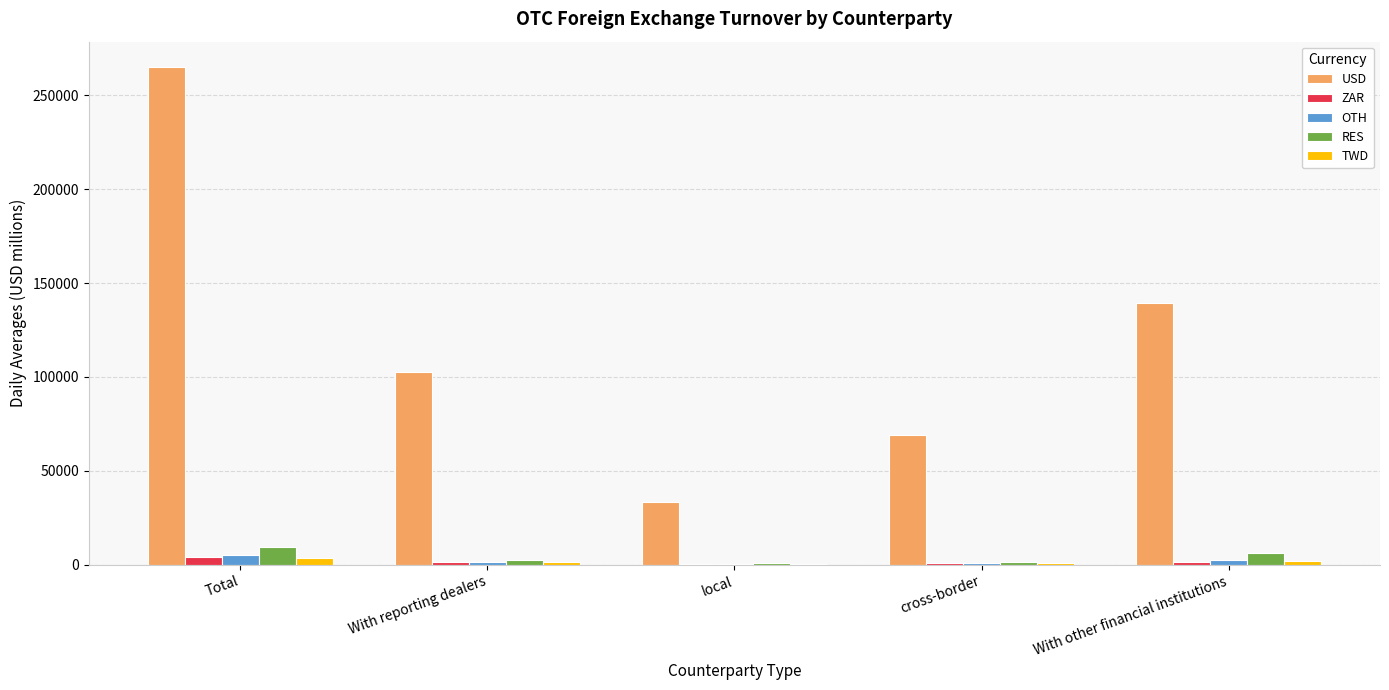

How many groups of bars are there?

5